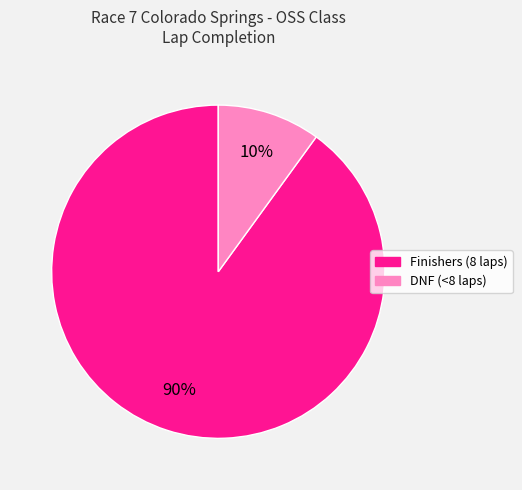

Is there a majority slice in this chart?

Yes